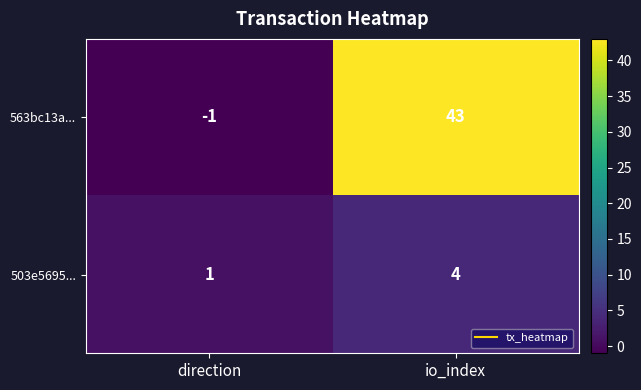

Which series changed the most between direction and io_index?

563bc13a...